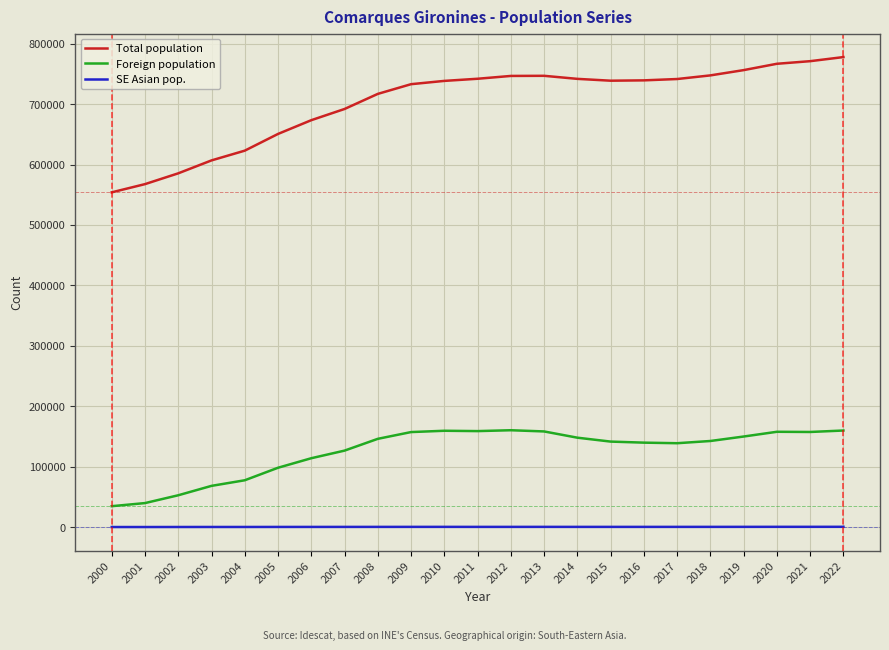

The value of Total population at 2003 is 360778. True or false?

False